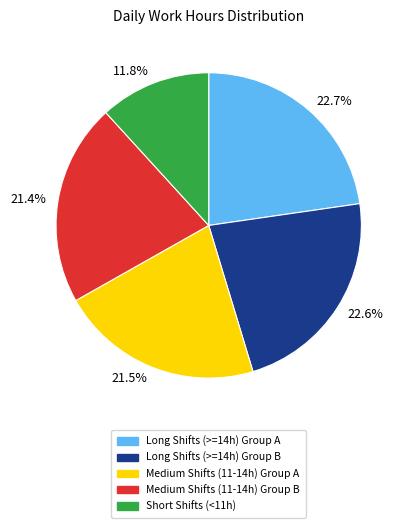

Between Long Shifts (>=14h) Group B and Medium Shifts (11-14h) Group B, which is larger?

Long Shifts (>=14h) Group B